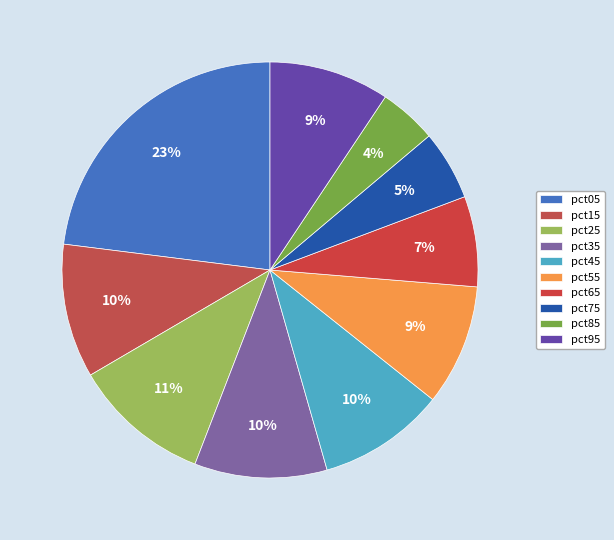

What percentage is the pct05 slice, to the nearest percent?

23%